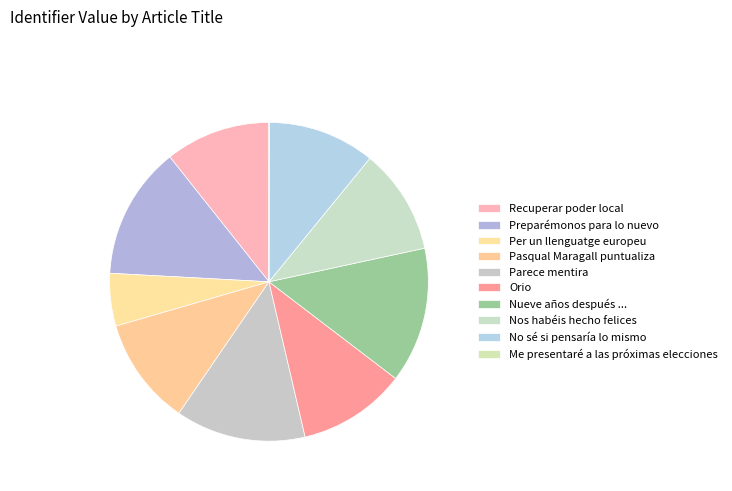

What is the ratio of the value at Parece mentira to the value at No sé si pensaría lo mismo?

1.2